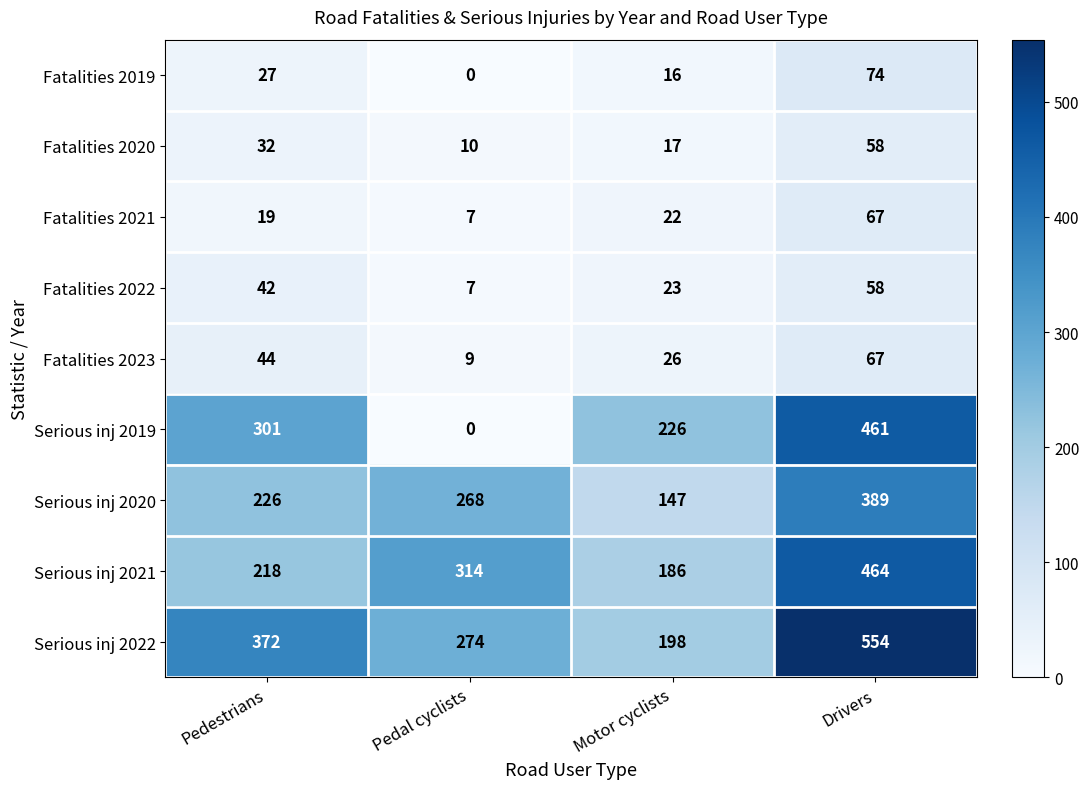

What is the greatest value displayed?

554